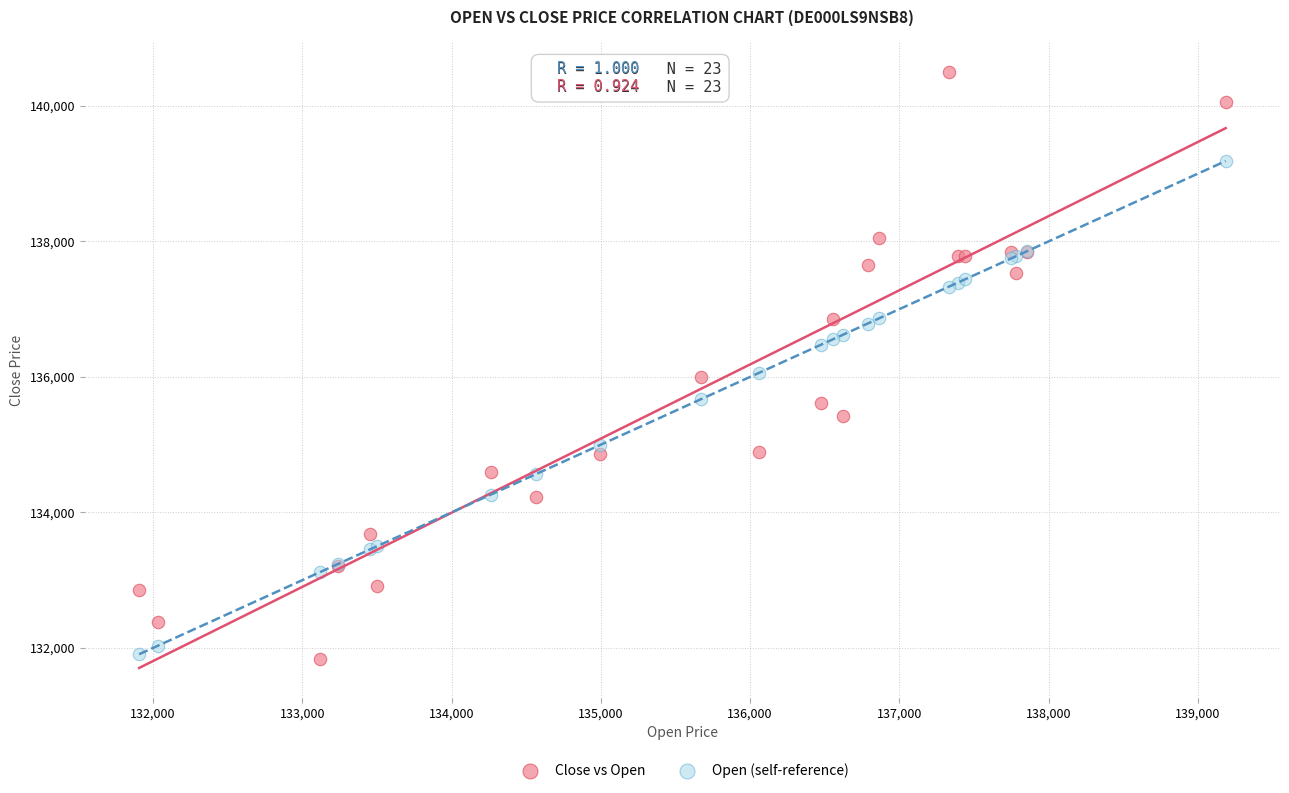

Which series has the widest spread of Y values?

Close vs Open